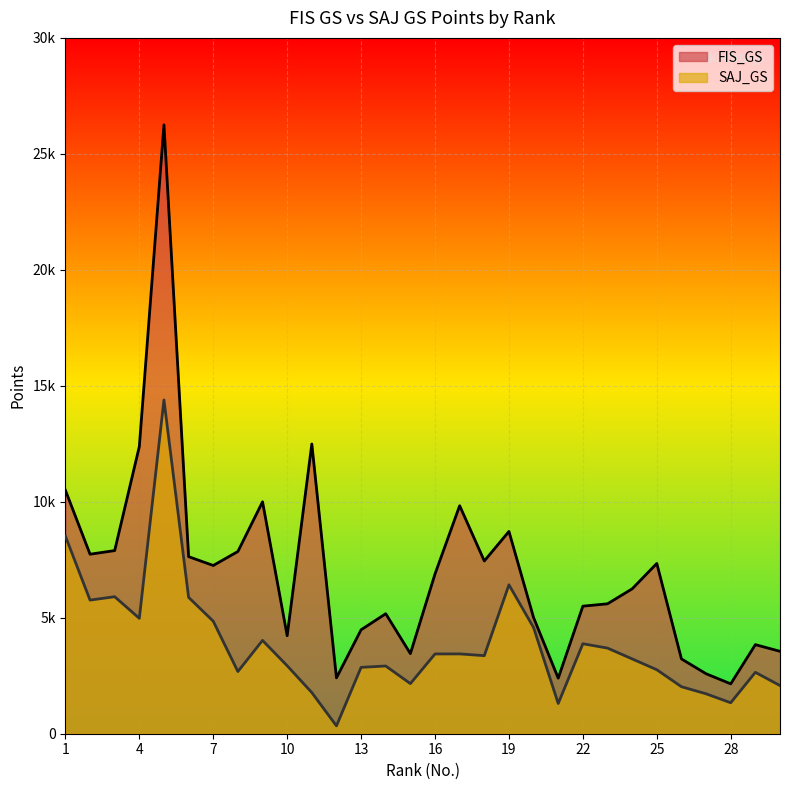

At which label does SAJ_GS reach its minimum?

12